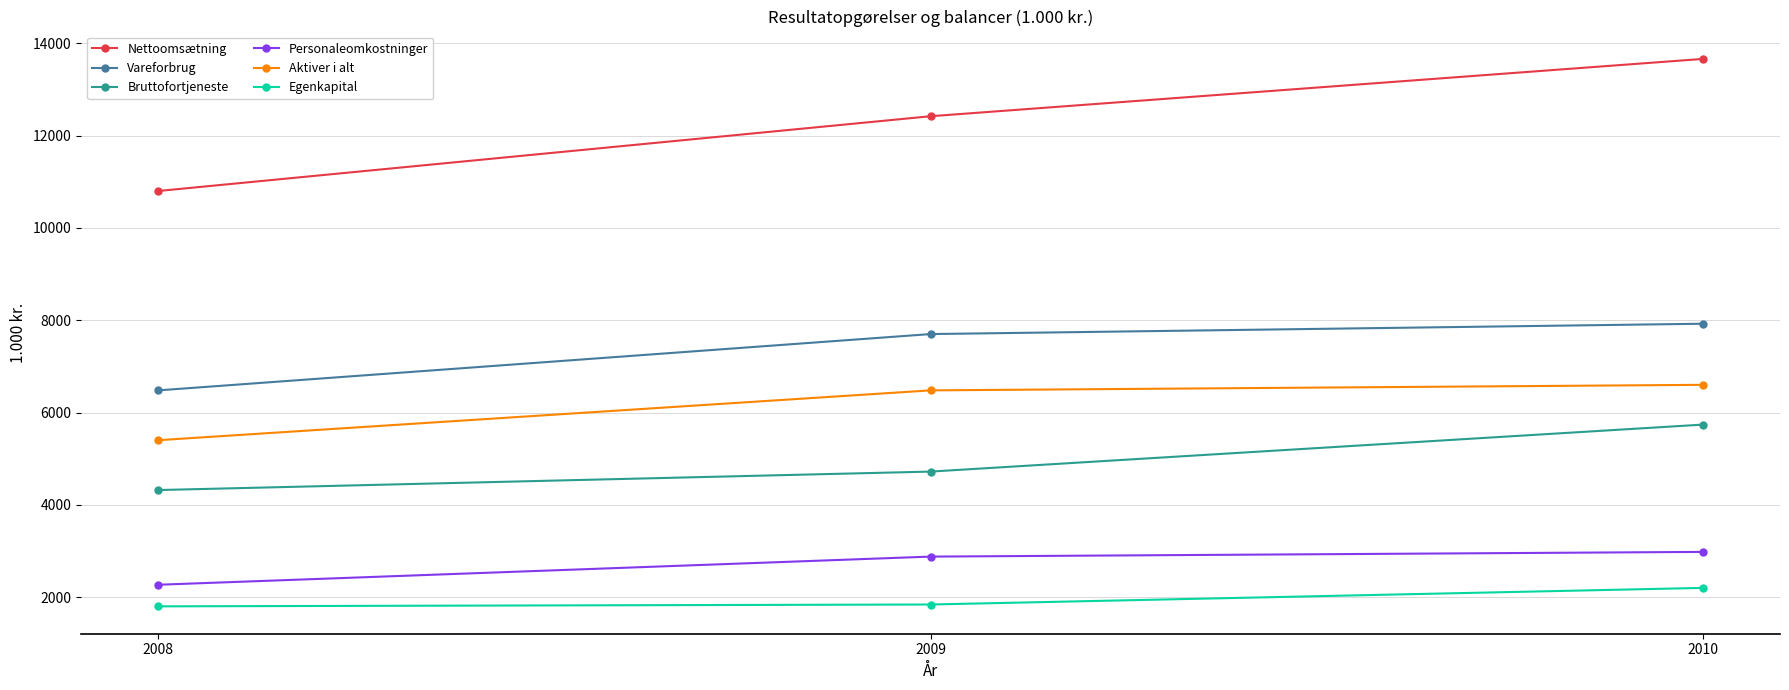

At which label does Aktiver i alt reach its minimum?

2008